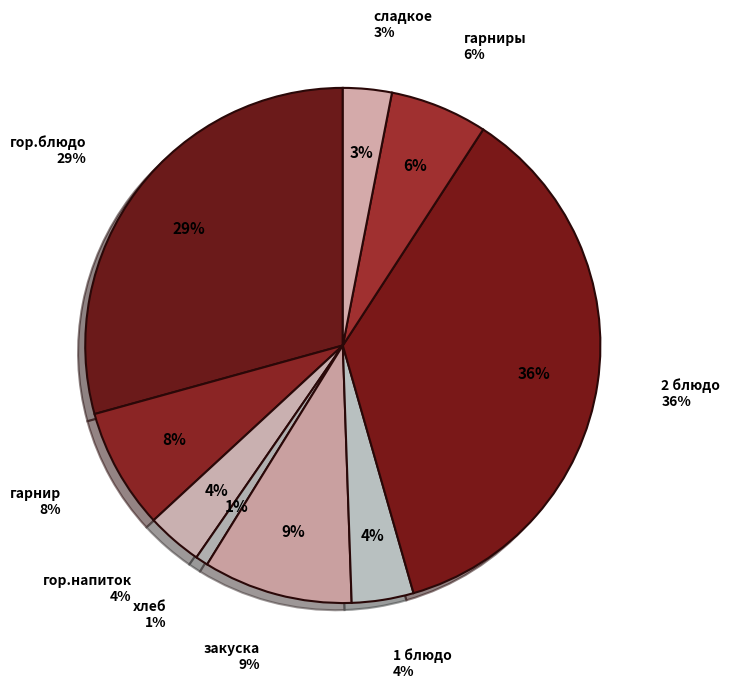

Does гор.напиток represent more than half of the total?

No